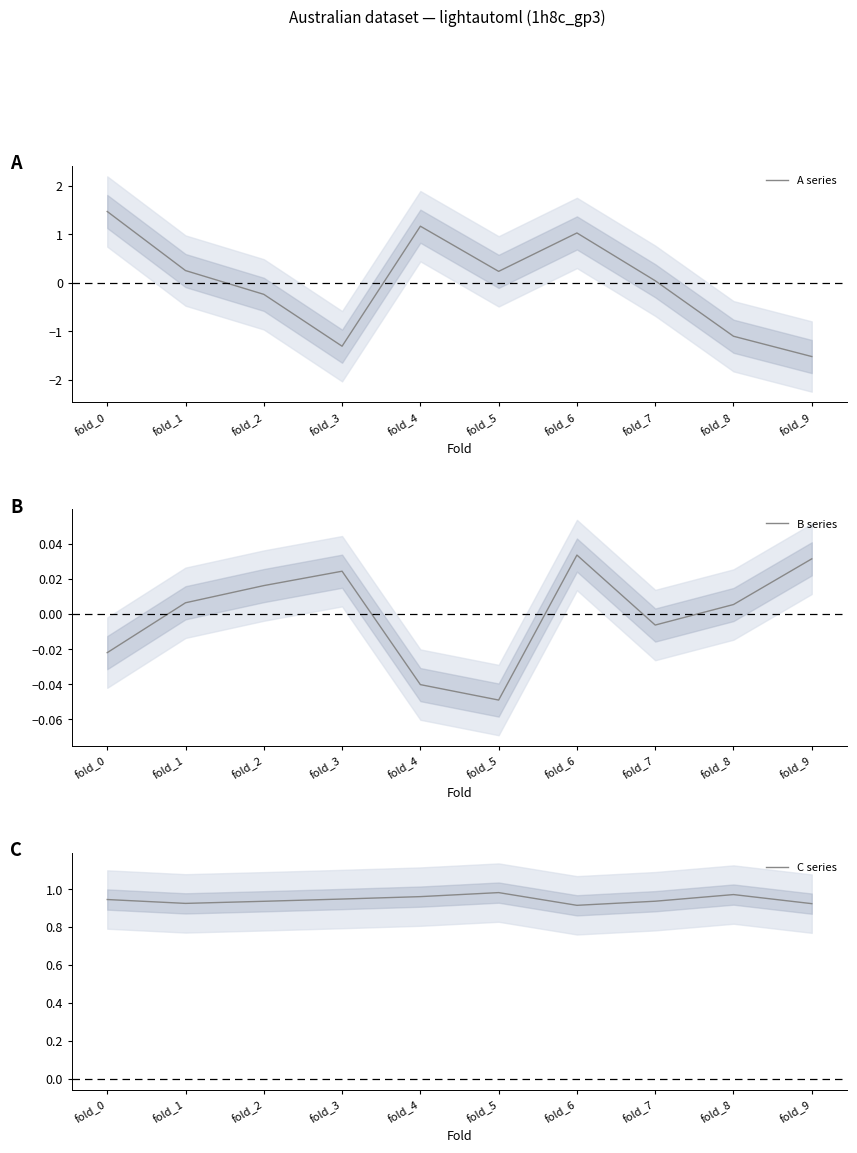

Which series changed the most between fold_4 and fold_5?

A series